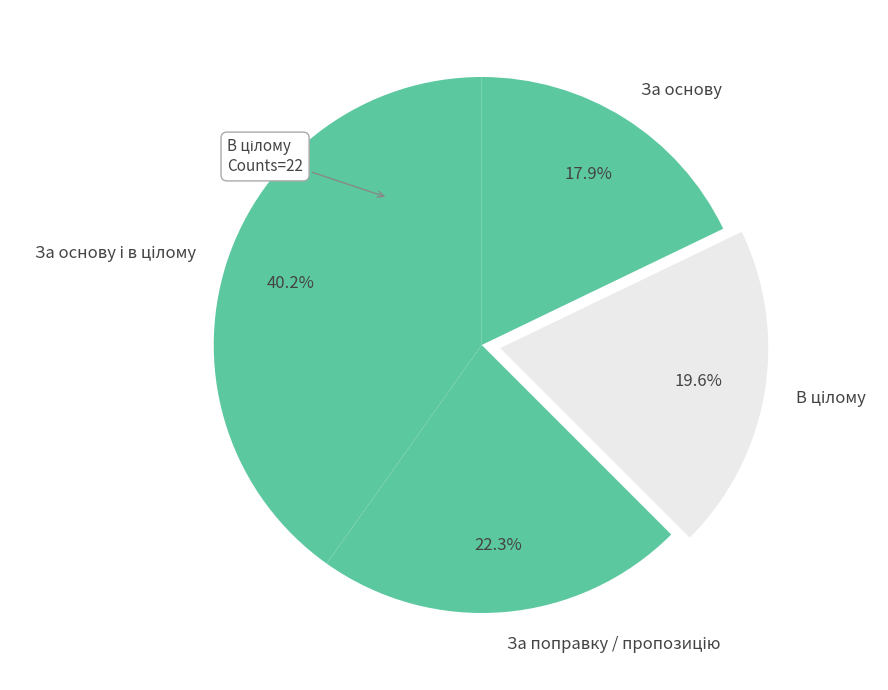

Does any single category account for the majority?

No